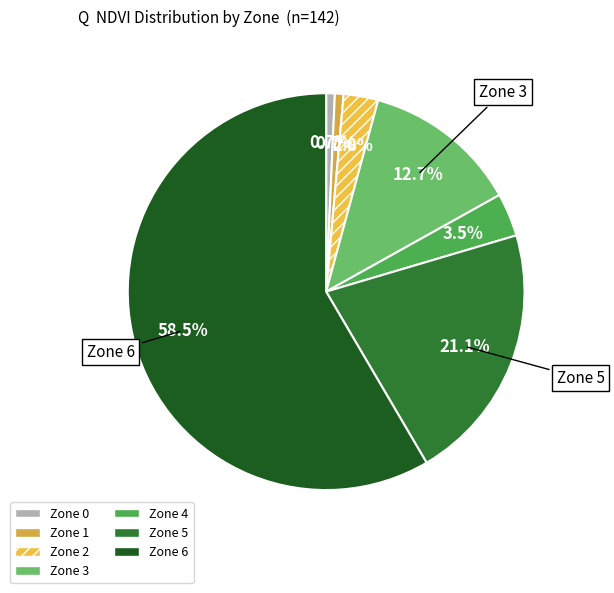

Is there a majority slice in this chart?

Yes